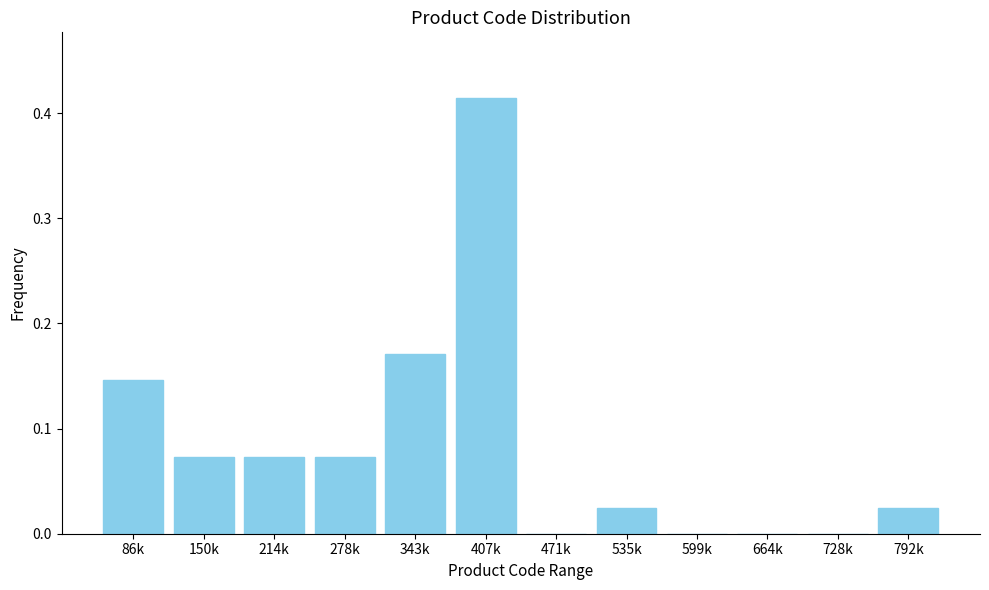

At which category does the chart reach its peak across all series?

407k